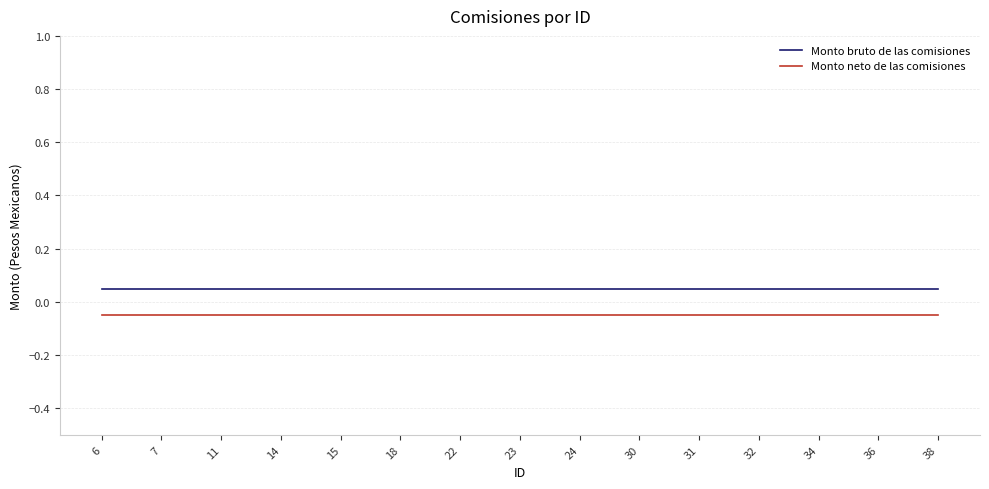

At 30, list the series in order from largest to smallest.

Monto bruto de las comisiones, Monto neto de las comisiones